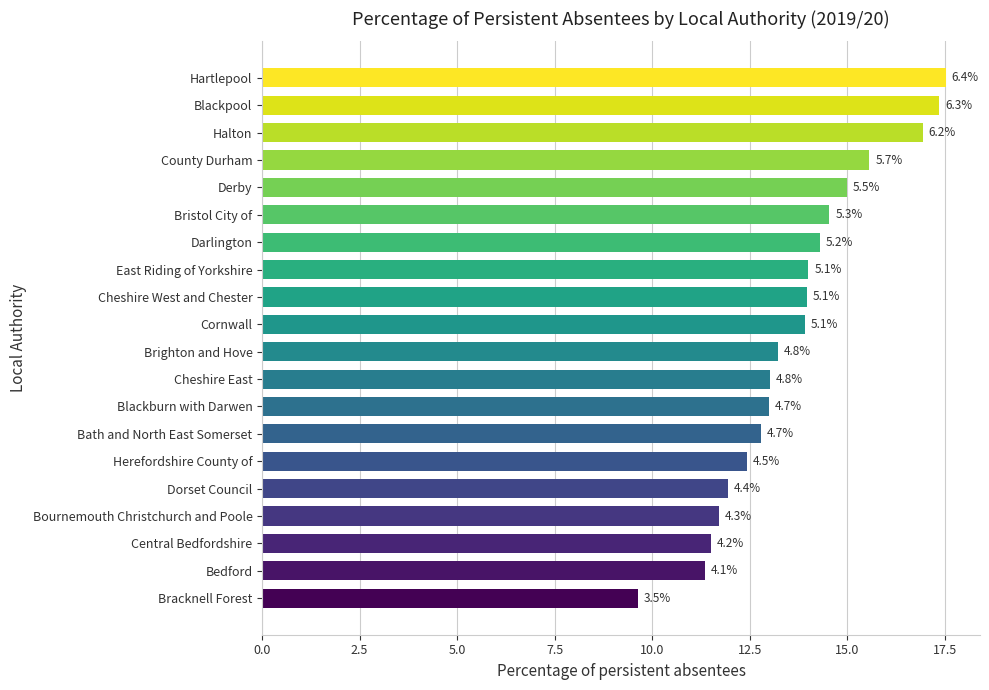

How many bars are there in total?

20